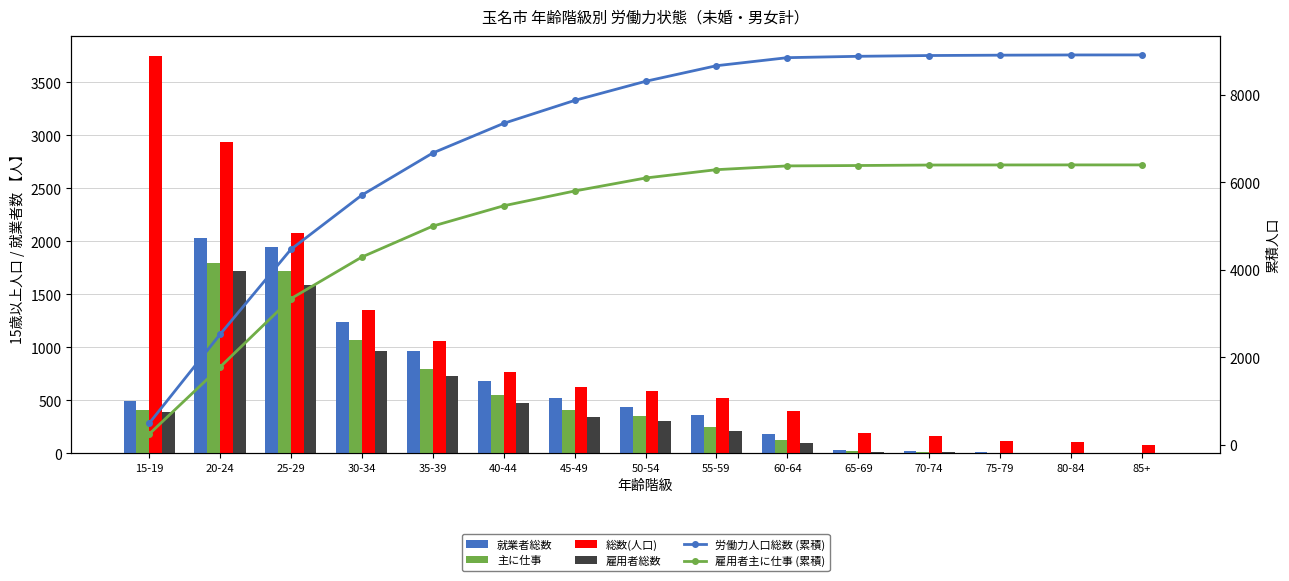

Rank the categories by 雇用者総数 value from lowest to highest.

85+, 80-84, 75-79, 70-74, 65-69, 60-64, 55-59, 50-54, 45-49, 15-19, 40-44, 35-39, 30-34, 25-29, 20-24